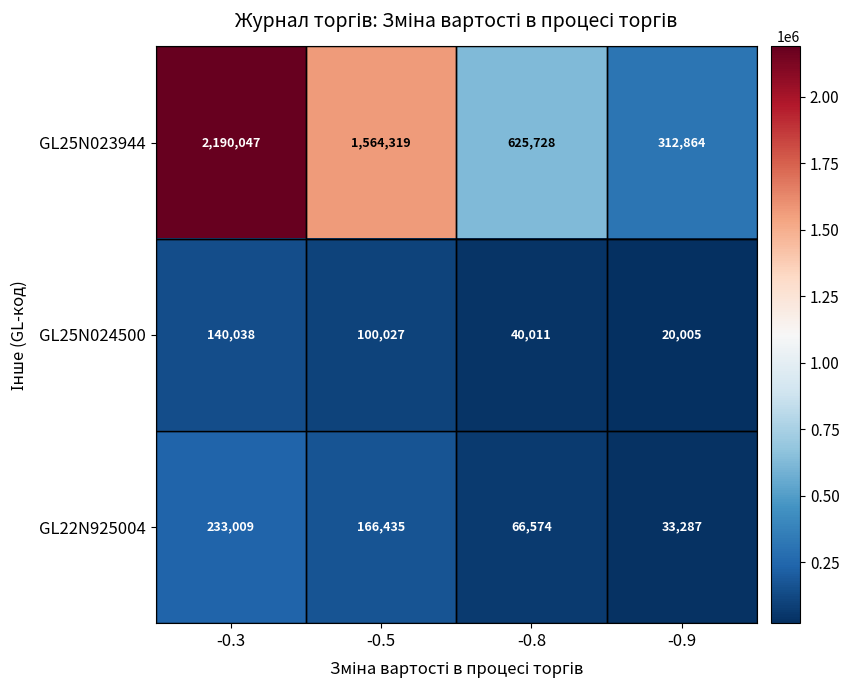

Rank the categories by GL25N024500 value from highest to lowest.

-0.3, -0.5, -0.8, -0.9